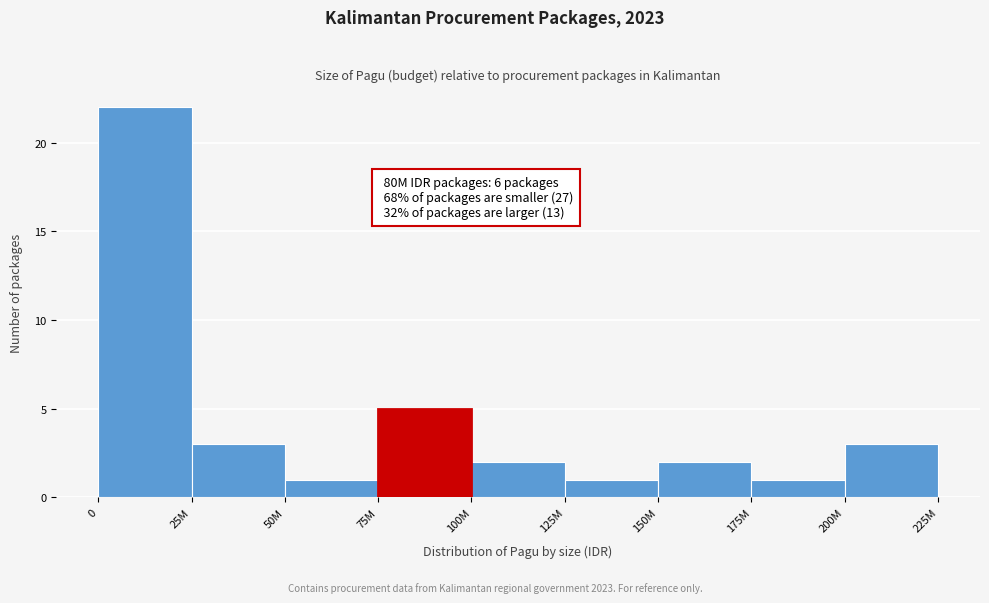

Reading right to left, list all the values displayed in this chart.

3	1	2	1	2	5	1	3	22